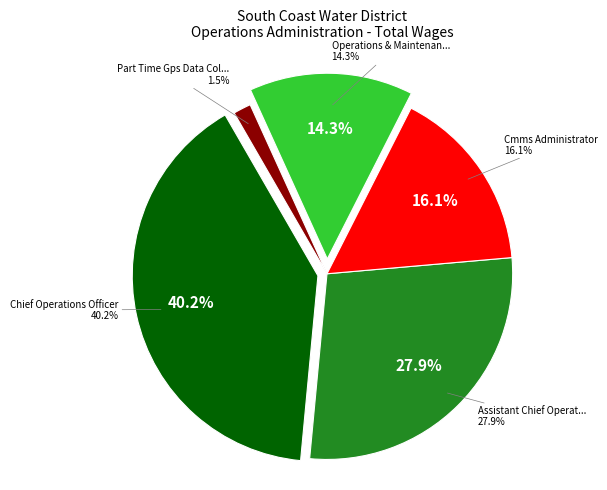

Which slice is the smallest?

Part Time Gps Data Collector